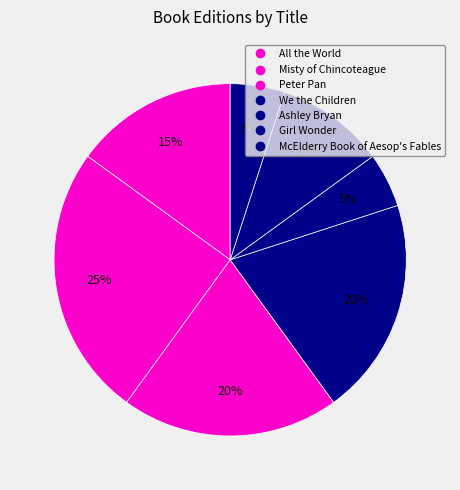

How many segments does this pie chart have?

7